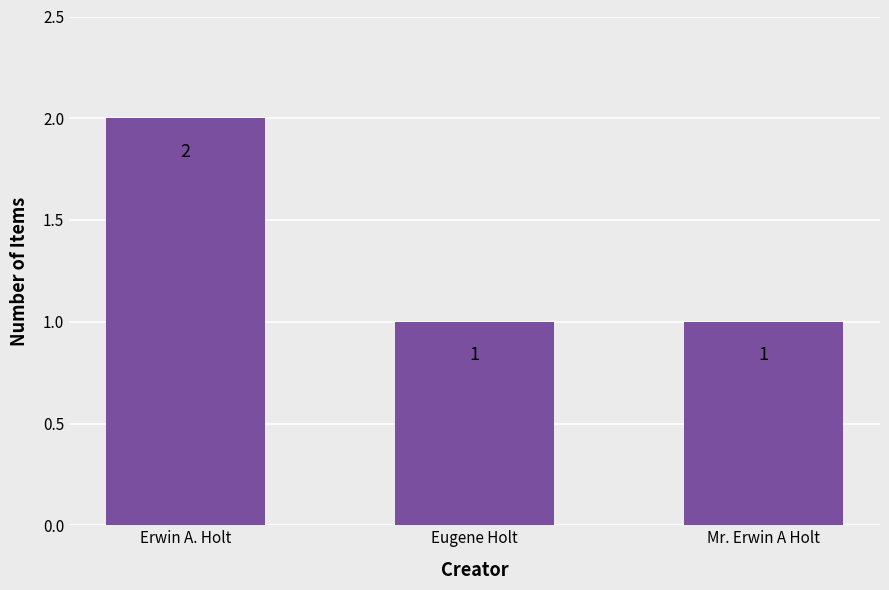

The chart shows a value of 1 at Mr. Erwin A Holt. True or false?

True